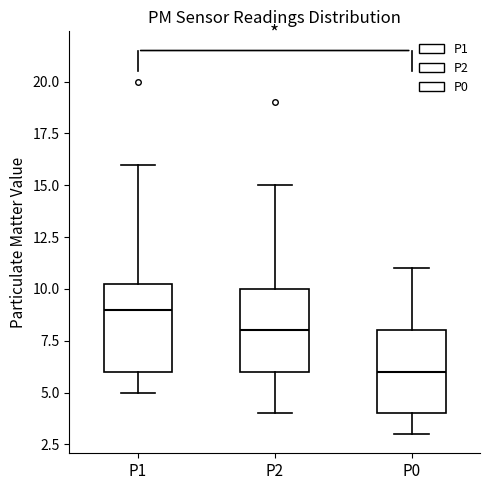

Reading left to right, transcribe this box plot: for each box, give where its median line is, the range the box spans, and where its two whiskers end, as read against the y-axis. The values are not printed on the chart, so give them approximately, as read against the axis.

P1: median 9.0, box 6.0 to 10.5, whiskers 5.0 to 16.0
P2: median 8.0, box 6.0 to 10.0, whiskers 4.0 to 15.0
P0: median 6.0, box 4.0 to 8.0, whiskers 3.0 to 11.0